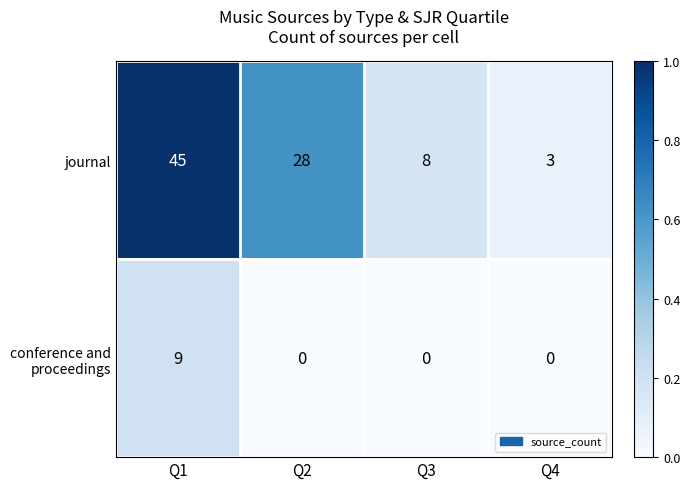

Which label corresponds to the largest value in the chart?

Q1